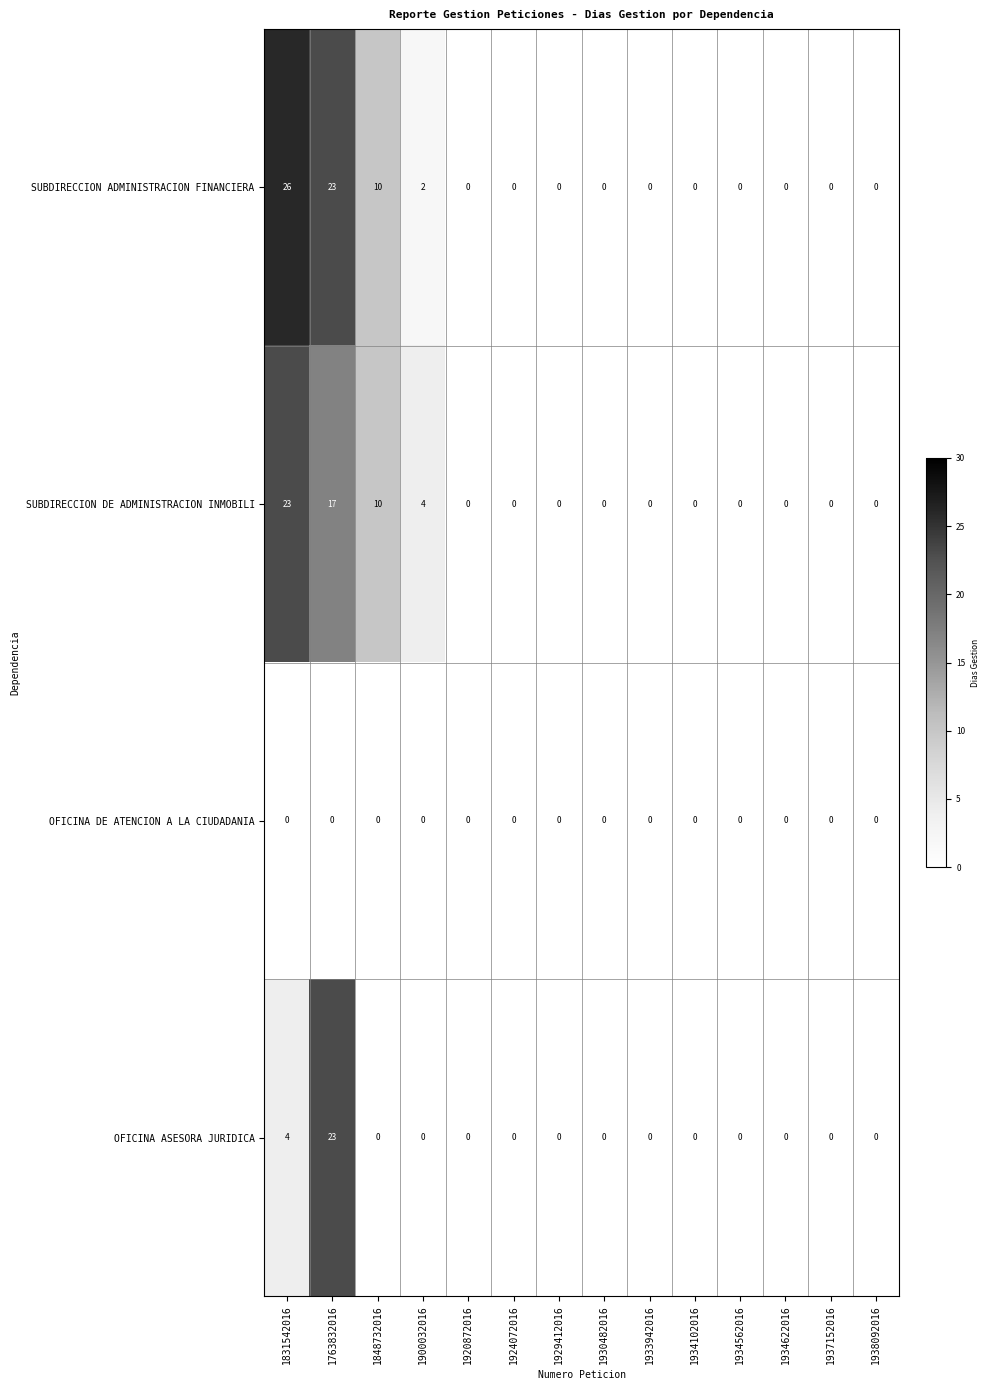

What is the sum of the SUBDIRECCION DE ADMINISTRACION INMOBILI values at 1831542016 and 1924072016?

23